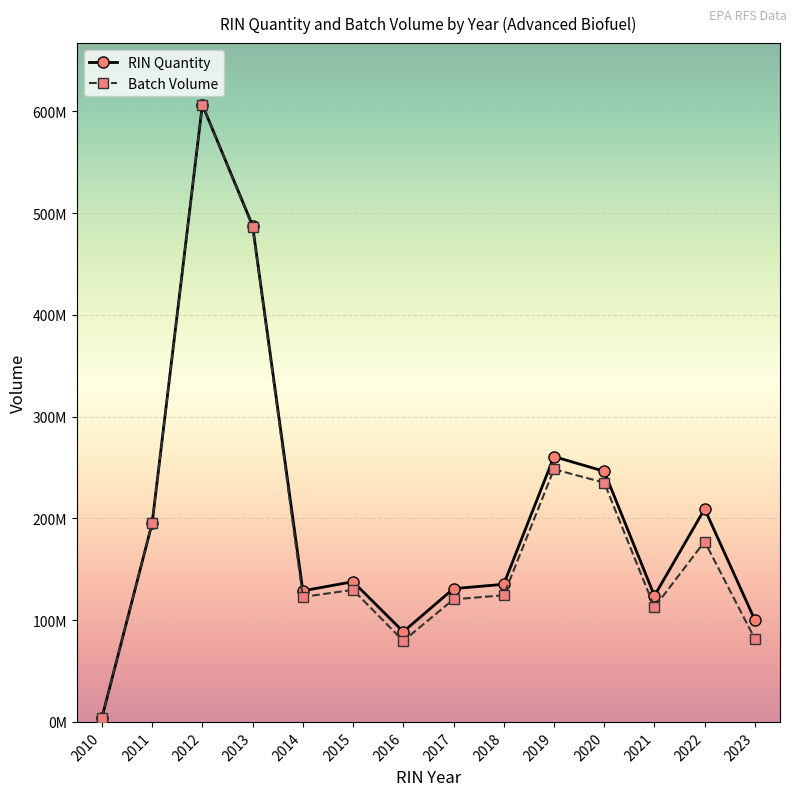

What is the average value of the RIN Quantity series?

203909797